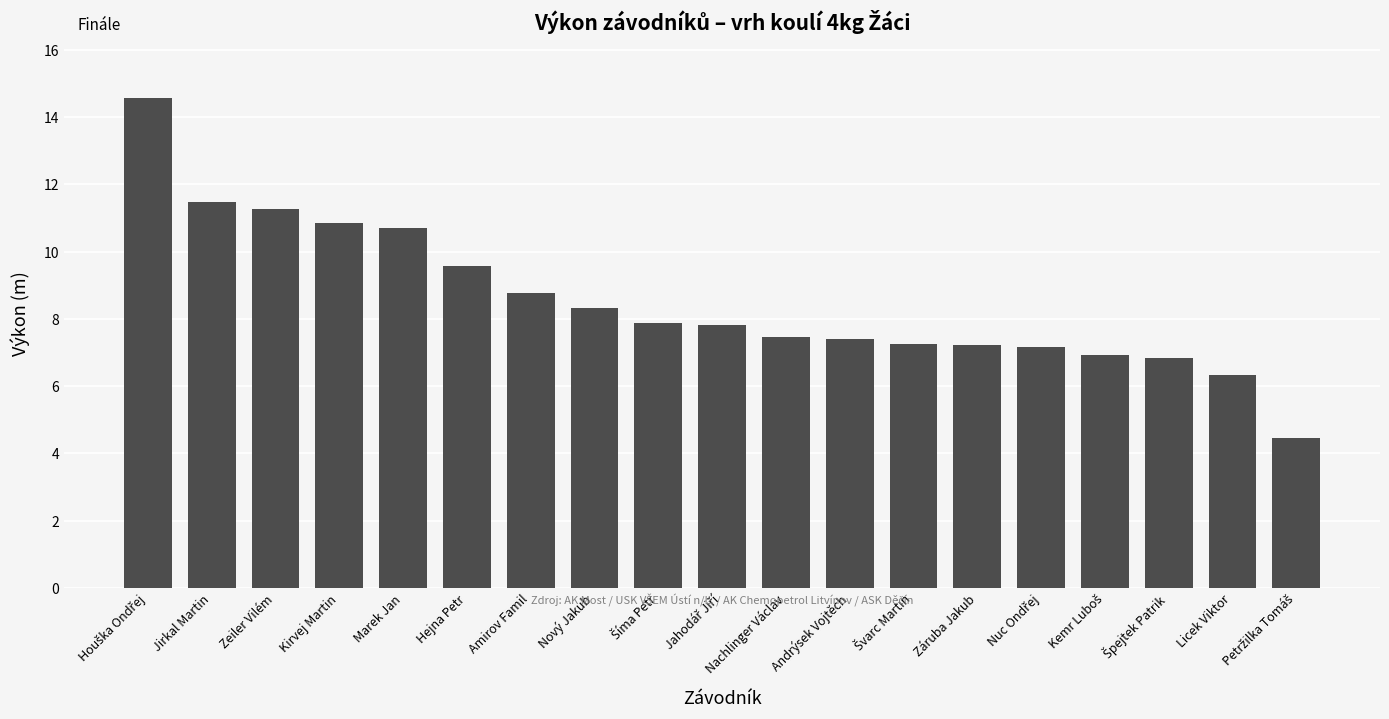

What is the approximate value at Marek Jan?

10.7